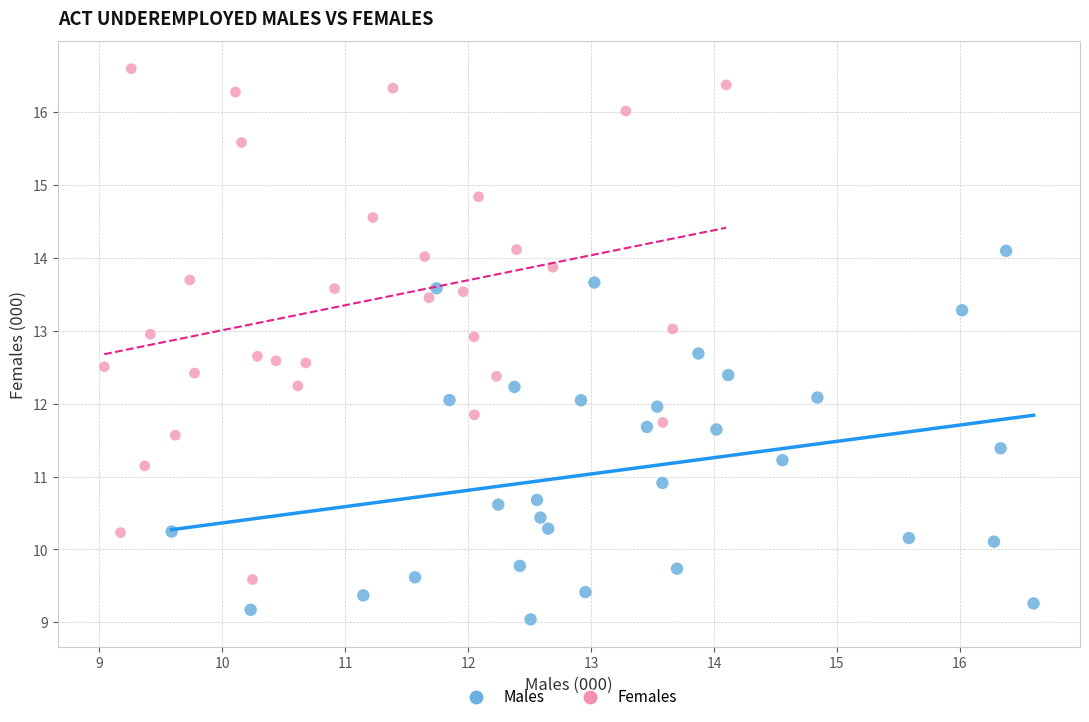

Which series contains the highest Y value?

Females